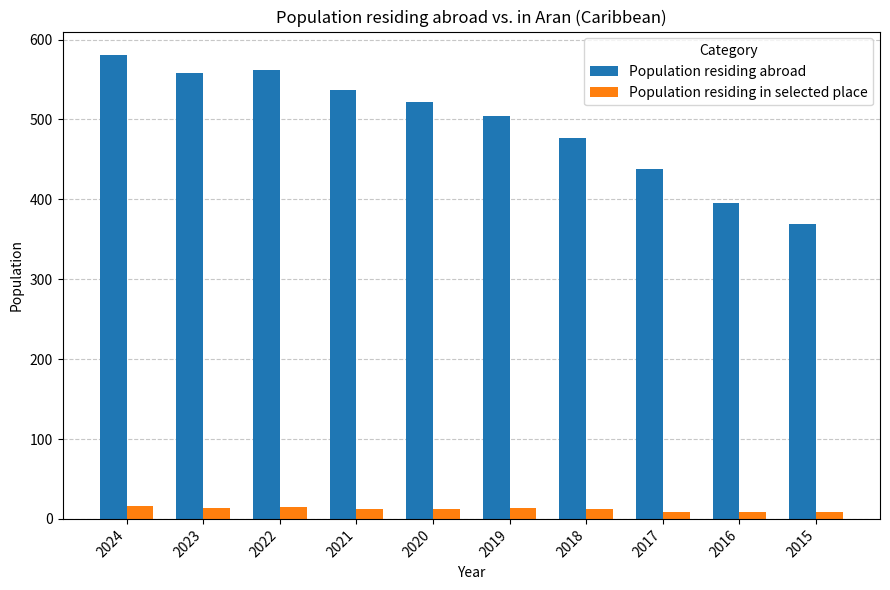

What is the total value across all series at 2020?

535